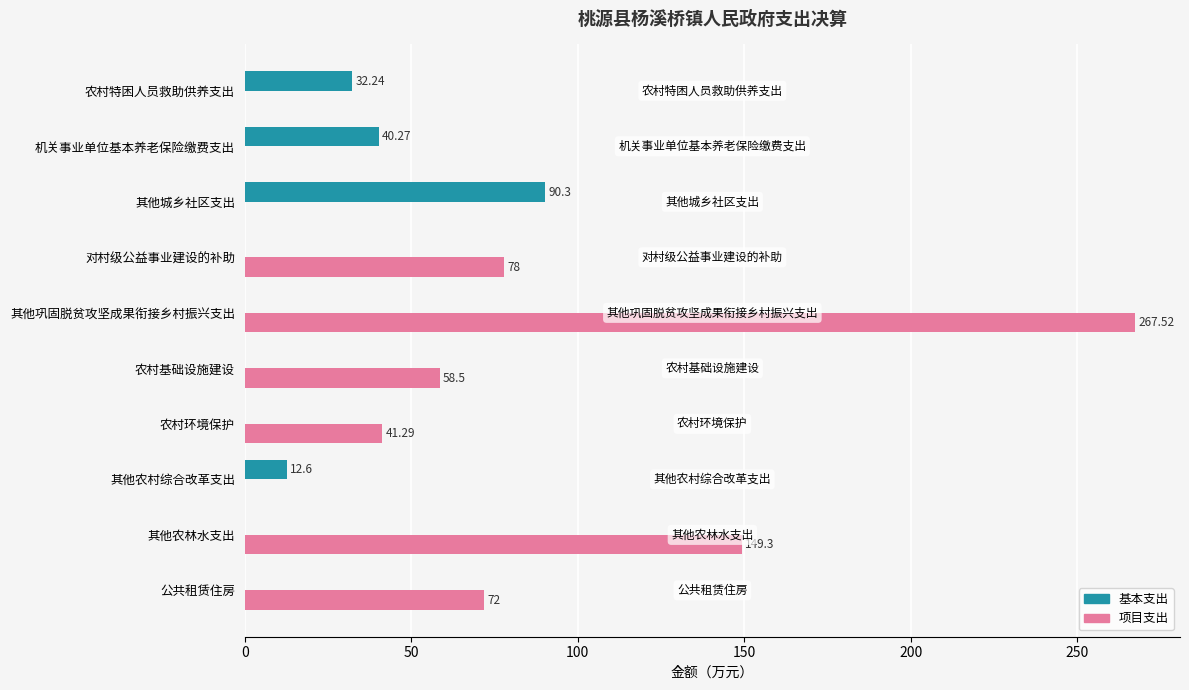

At which label is 项目支出 closest to 133?

其他农林水支出